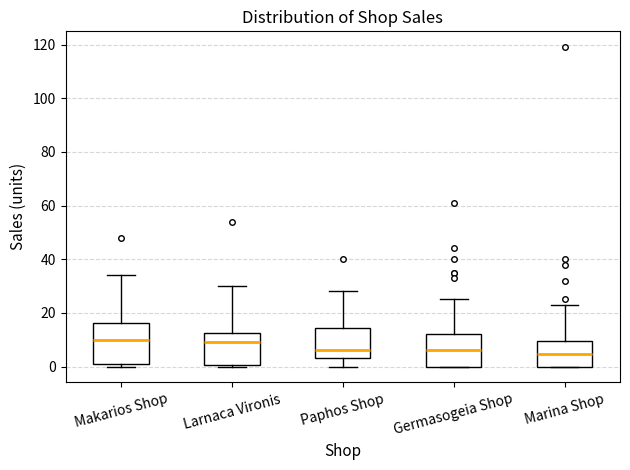

Which box is the tallest, from its lower edge to its upper edge?

Makarios Shop